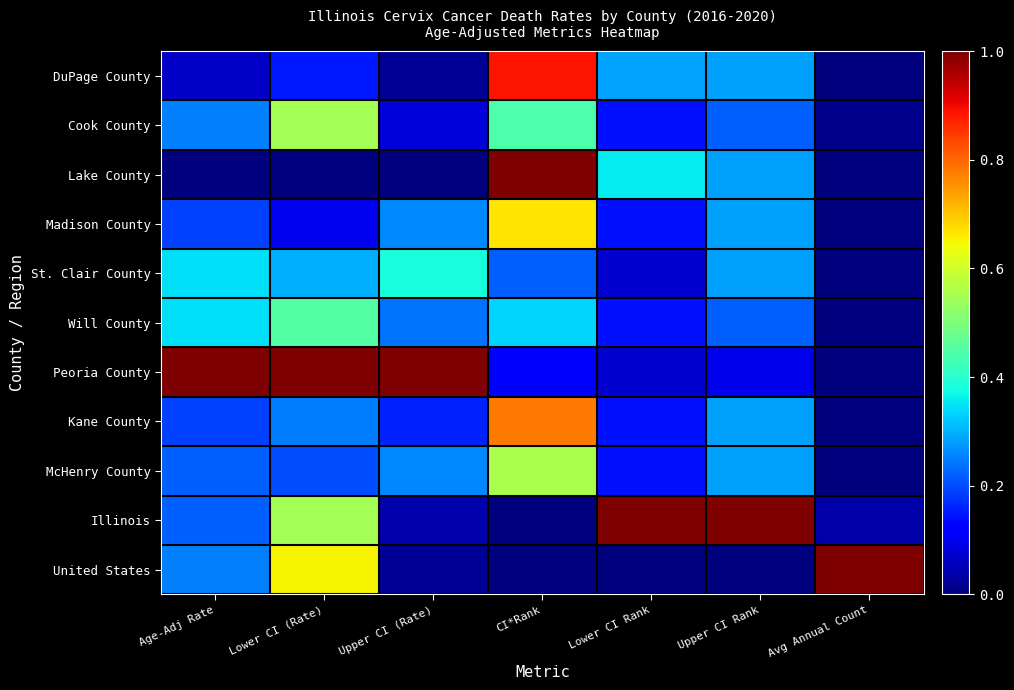

Reading left to right, what are all the values shown in this chart?

DuPage County: Age-Adj Rate=0.1	Lower CI (Rate)=0.1	Upper CI (Rate)=0.0	CI*Rank=0.9	Lower CI Rank=0.3	Upper CI Rank=0.3	Avg Annual Count=0.0
Cook County: Age-Adj Rate=0.3	Lower CI (Rate)=0.6	Upper CI (Rate)=0.1	CI*Rank=0.4	Lower CI Rank=0.1	Upper CI Rank=0.2	Avg Annual Count=0.0
Lake County: Age-Adj Rate=0.0	Lower CI (Rate)=0.0	Upper CI (Rate)=0.0	CI*Rank=1.0	Lower CI Rank=0.4	Upper CI Rank=0.3	Avg Annual Count=0.0
Madison County: Age-Adj Rate=0.2	Lower CI (Rate)=0.1	Upper CI (Rate)=0.3	CI*Rank=0.7	Lower CI Rank=0.1	Upper CI Rank=0.3	Avg Annual Count=0.0
St. Clair County: Age-Adj Rate=0.3	Lower CI (Rate)=0.3	Upper CI (Rate)=0.4	CI*Rank=0.2	Lower CI Rank=0.1	Upper CI Rank=0.3	Avg Annual Count=0.0
Will County: Age-Adj Rate=0.3	Lower CI (Rate)=0.5	Upper CI (Rate)=0.2	CI*Rank=0.3	Lower CI Rank=0.1	Upper CI Rank=0.2	Avg Annual Count=0.0
Peoria County: Age-Adj Rate=1.0	Lower CI (Rate)=1.0	Upper CI (Rate)=1.0	CI*Rank=0.1	Lower CI Rank=0.1	Upper CI Rank=0.1	Avg Annual Count=0.0
Kane County: Age-Adj Rate=0.2	Lower CI (Rate)=0.2	Upper CI (Rate)=0.2	CI*Rank=0.8	Lower CI Rank=0.1	Upper CI Rank=0.3	Avg Annual Count=0.0
McHenry County: Age-Adj Rate=0.2	Lower CI (Rate)=0.2	Upper CI (Rate)=0.3	CI*Rank=0.6	Lower CI Rank=0.1	Upper CI Rank=0.3	Avg Annual Count=0.0
Illinois: Age-Adj Rate=0.2	Lower CI (Rate)=0.6	Upper CI (Rate)=0.0	CI*Rank=0.0	Lower CI Rank=1.0	Upper CI Rank=1.0	Avg Annual Count=0.0
United States: Age-Adj Rate=0.3	Lower CI (Rate)=0.7	Upper CI (Rate)=0.0	CI*Rank=0.0	Lower CI Rank=0.0	Upper CI Rank=0.0	Avg Annual Count=1.0